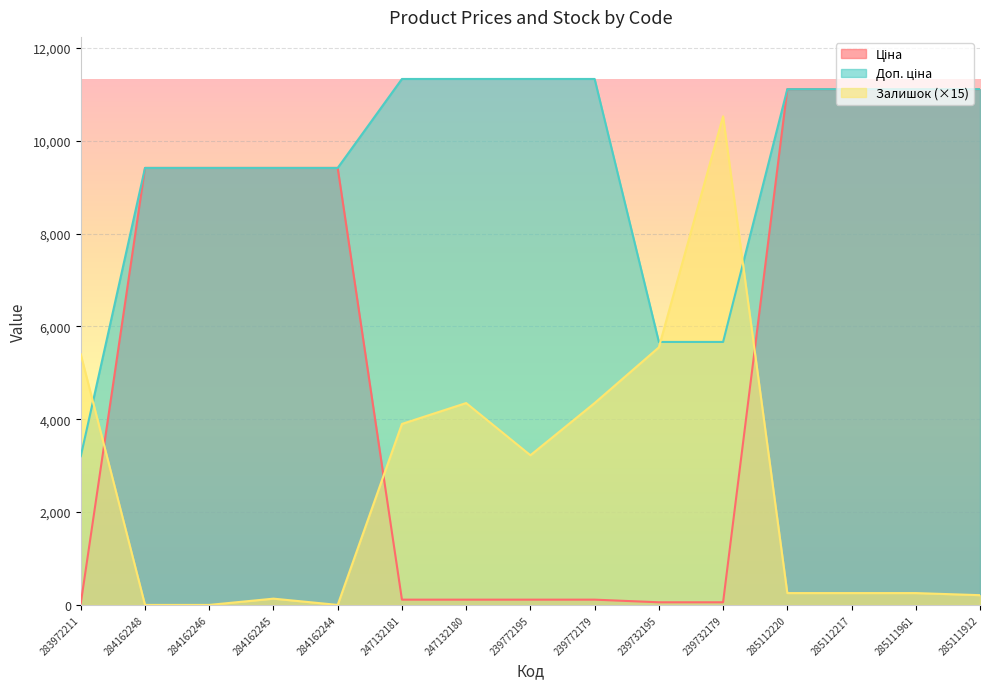

List the series in order of their peak value, lowest first.

Залишок, Ціна, Доп. ціна